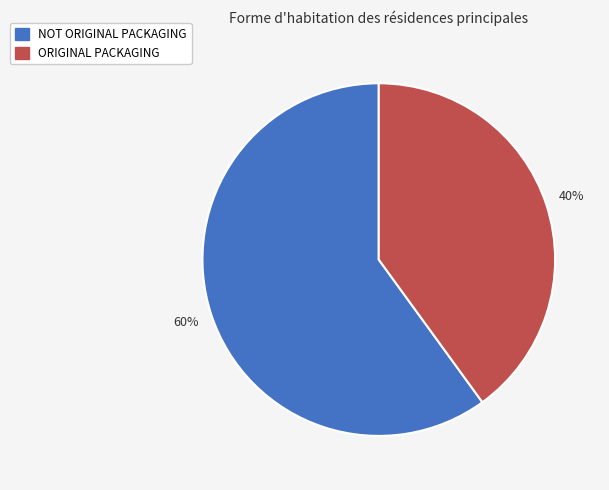

How many slices are in this pie chart?

2